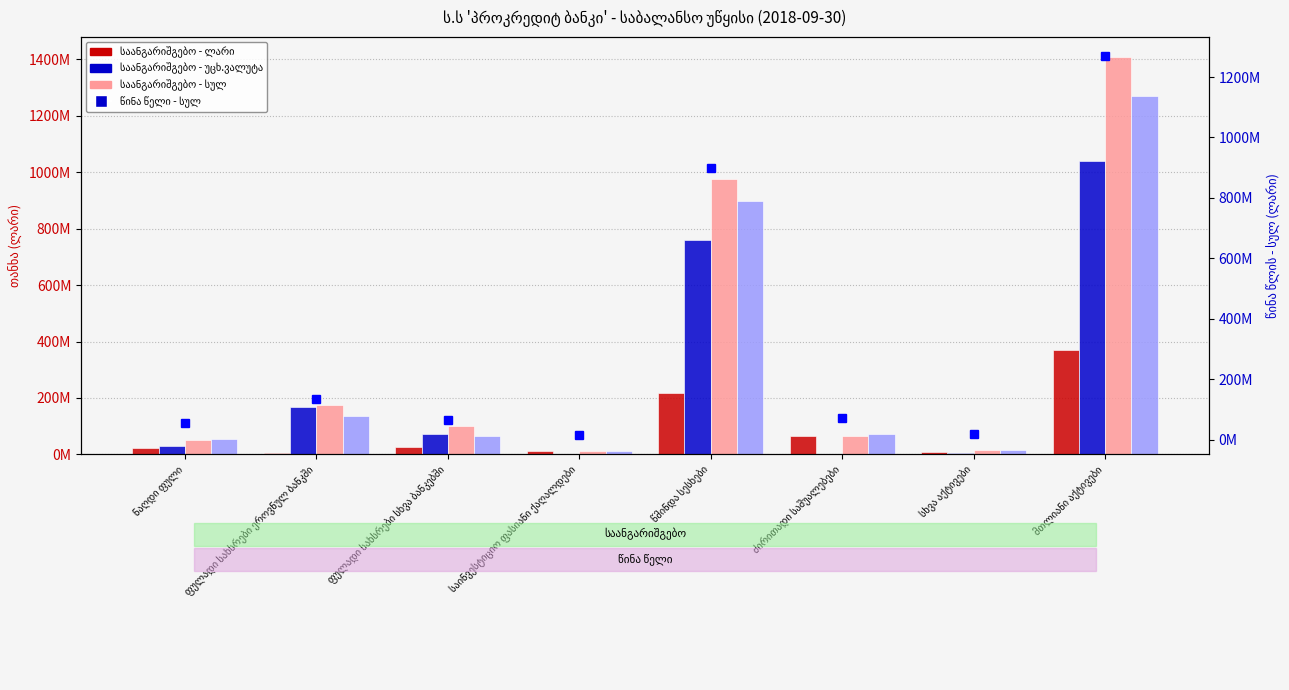

Which series has the largest total across all categories?

საანგარიშგებო - სულ